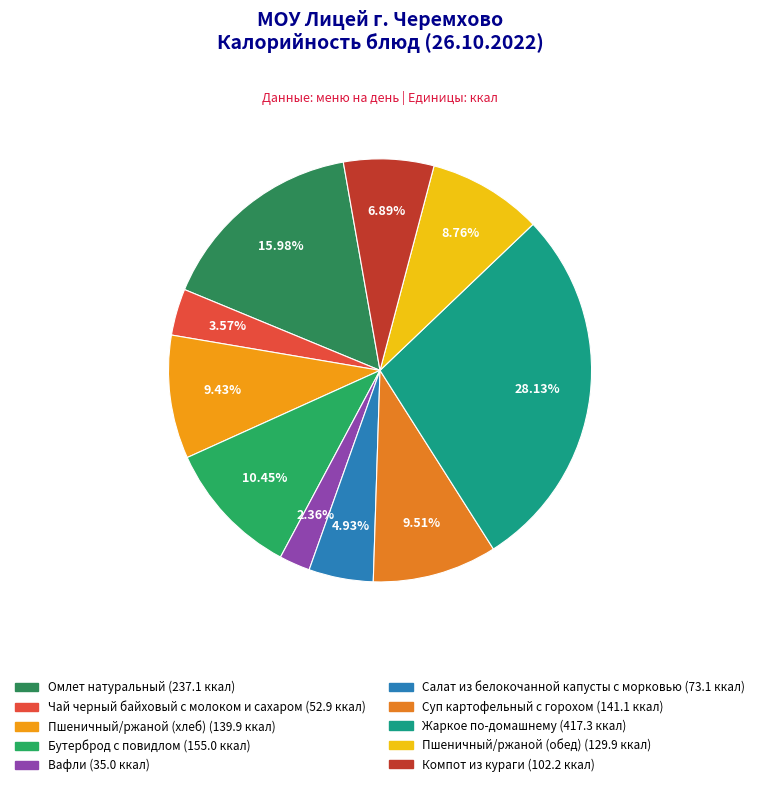

To the nearest percent, what is the difference between the largest and smallest slice percentages?

26%